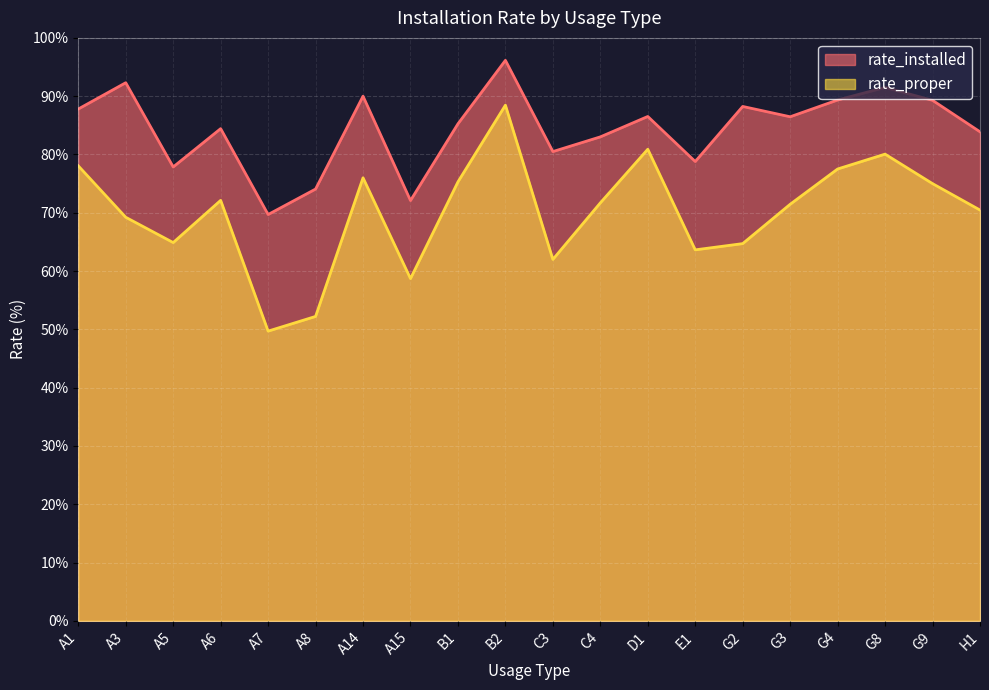

What is the maximum value for rate_installed?

96.2